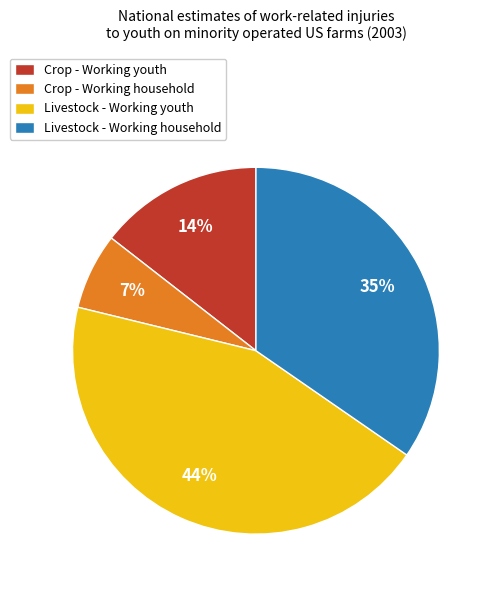

What is the smallest slice in the pie chart?

Crop - Working household